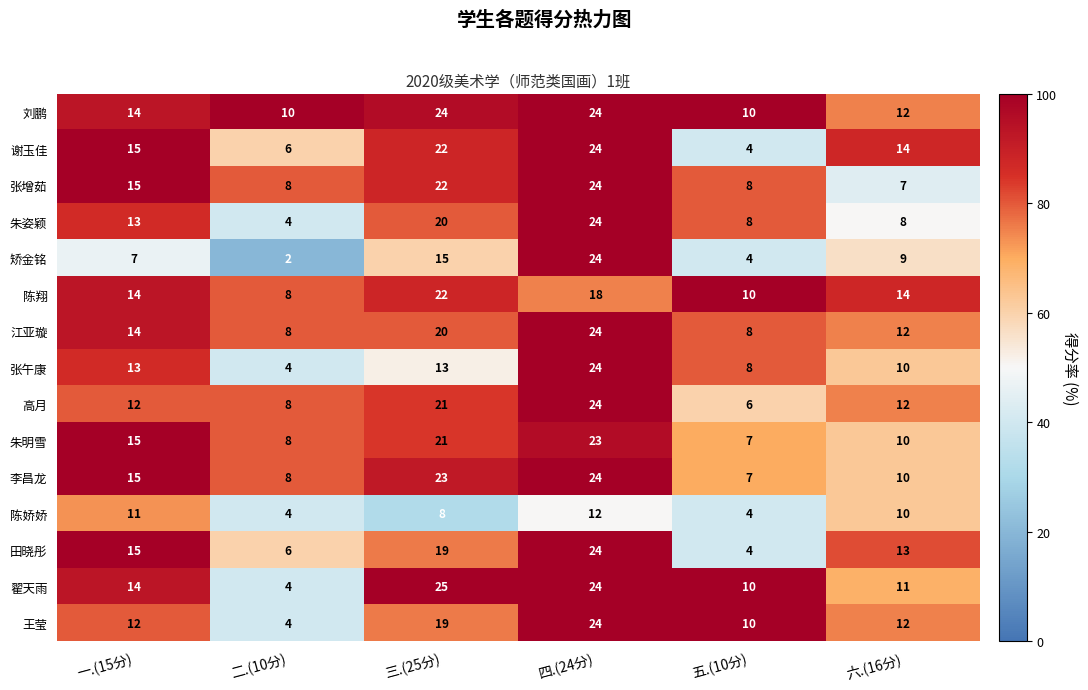

Where is 矫金铭 nearest to the value 13?

三.(25分)